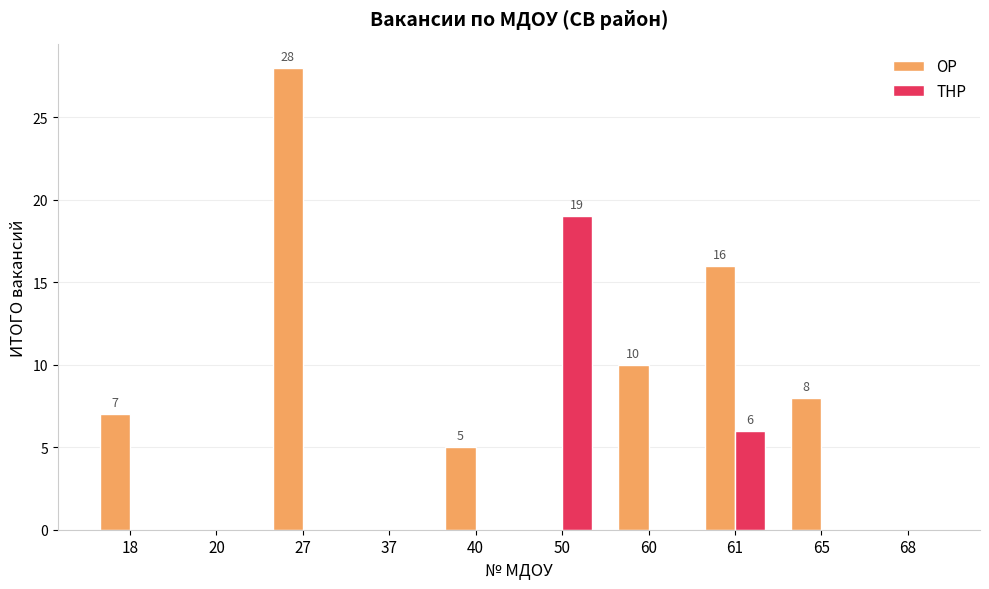

How many distinct data groups are displayed?

2